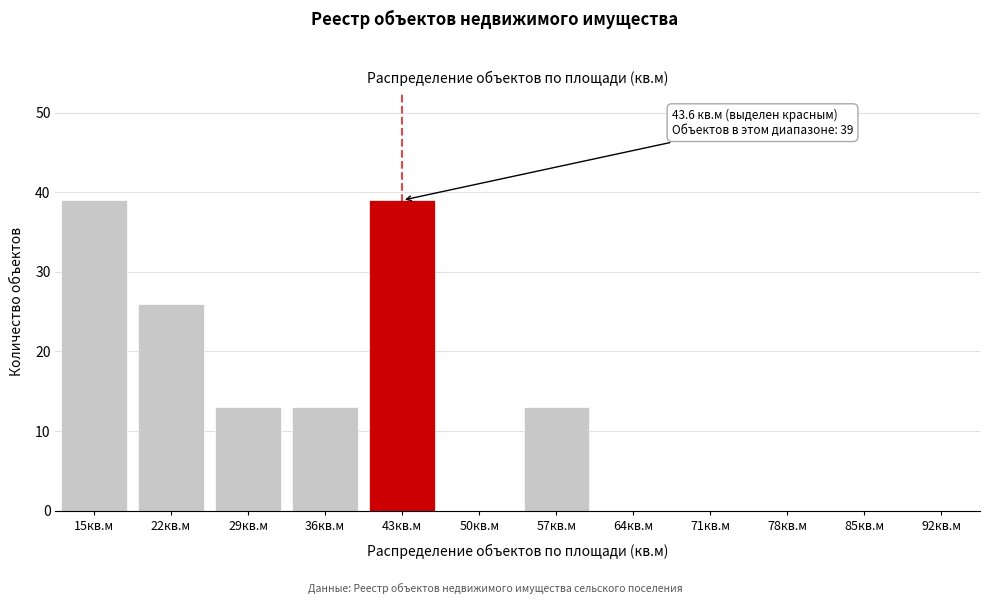

Reading right to left, transcribe all the data shown in this chart.

92кв.м=0	85кв.м=0	78кв.м=0	71кв.м=0	64кв.м=0	57кв.м=13	50кв.м=0	43кв.м=39	36кв.м=13	29кв.м=13	22кв.м=26	15кв.м=39